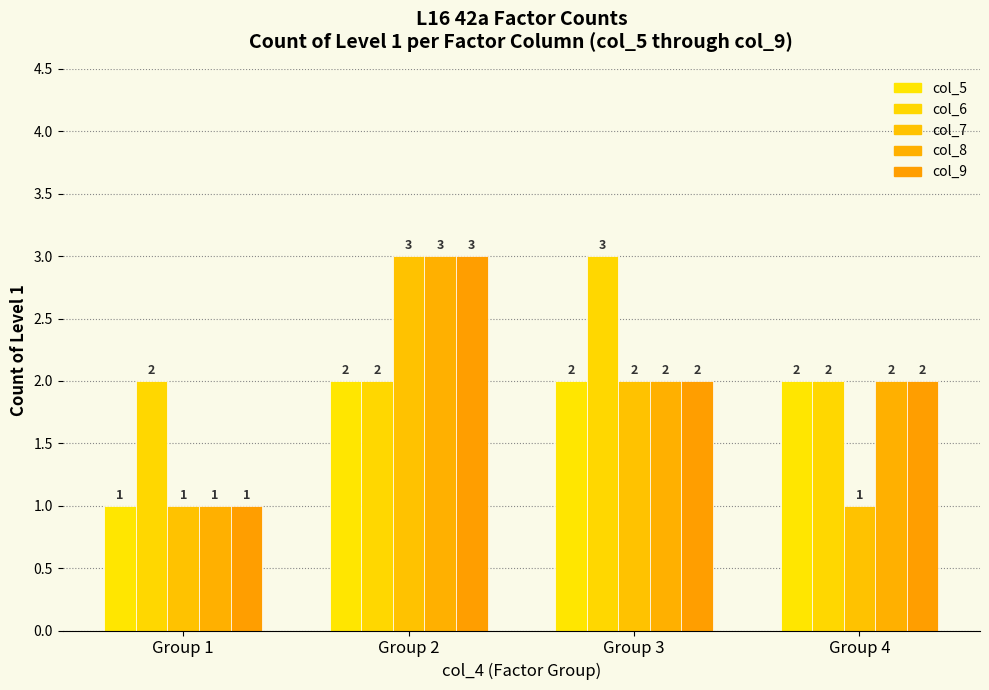

Rank the series at Group 1 from lowest to highest value.

col_5, col_7, col_8, col_9, col_6